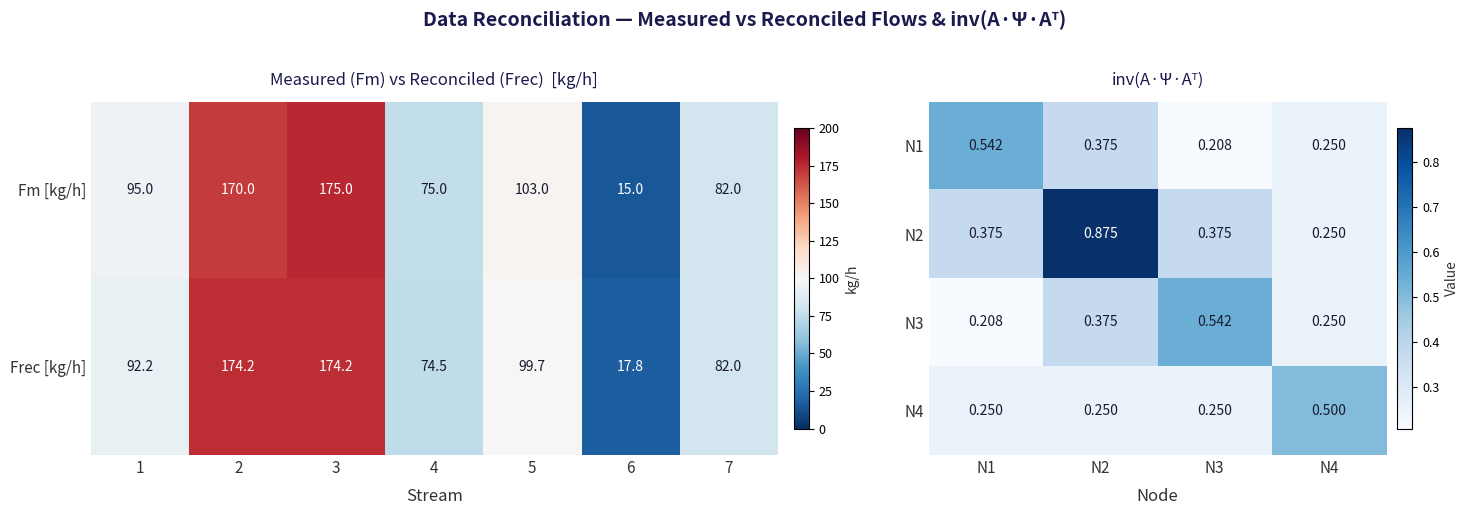

What value does the Frec [kg/h] series have at 7?

82.0